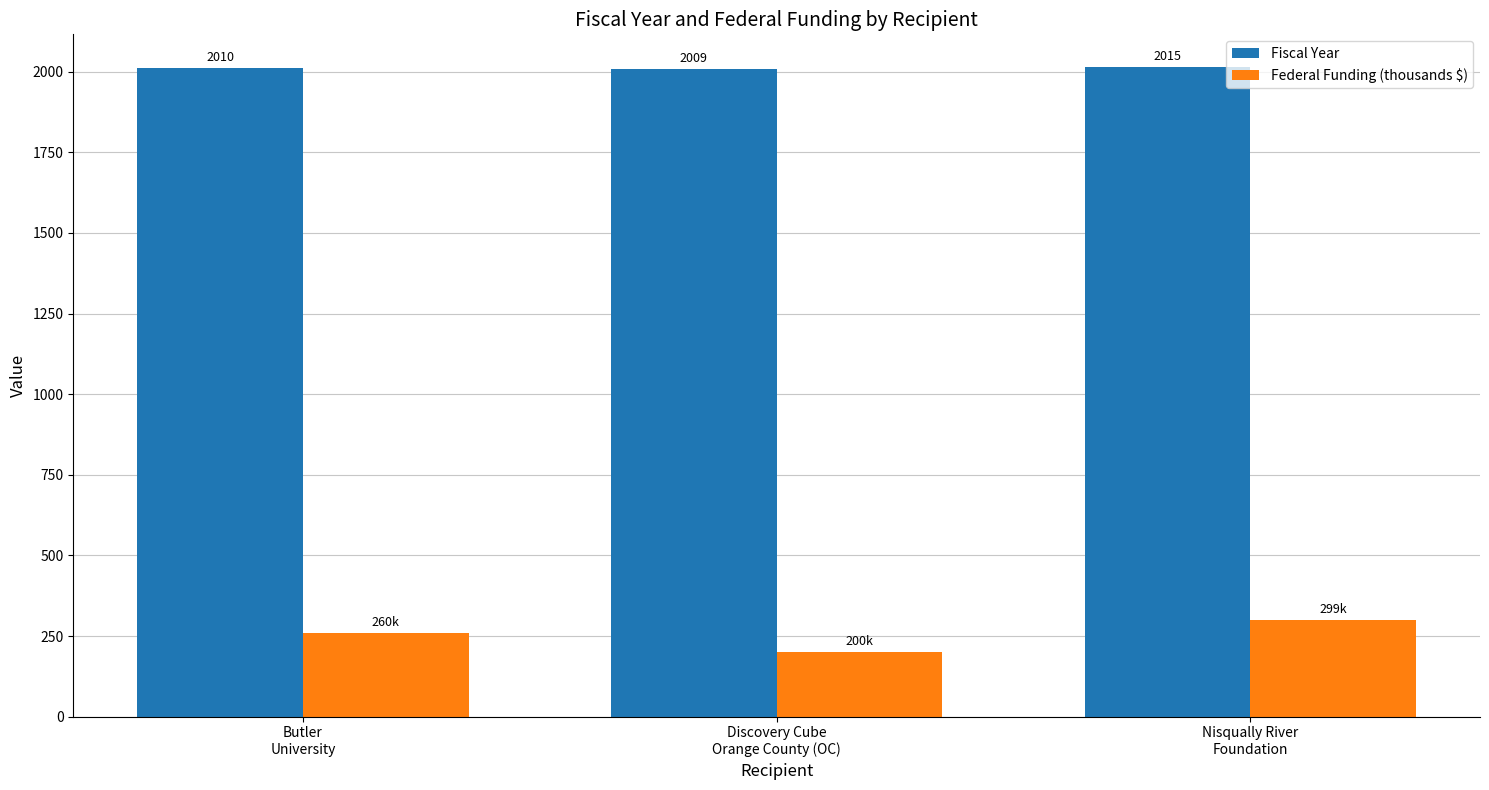

What is the label of the 3rd bar from the right?

Butler
University